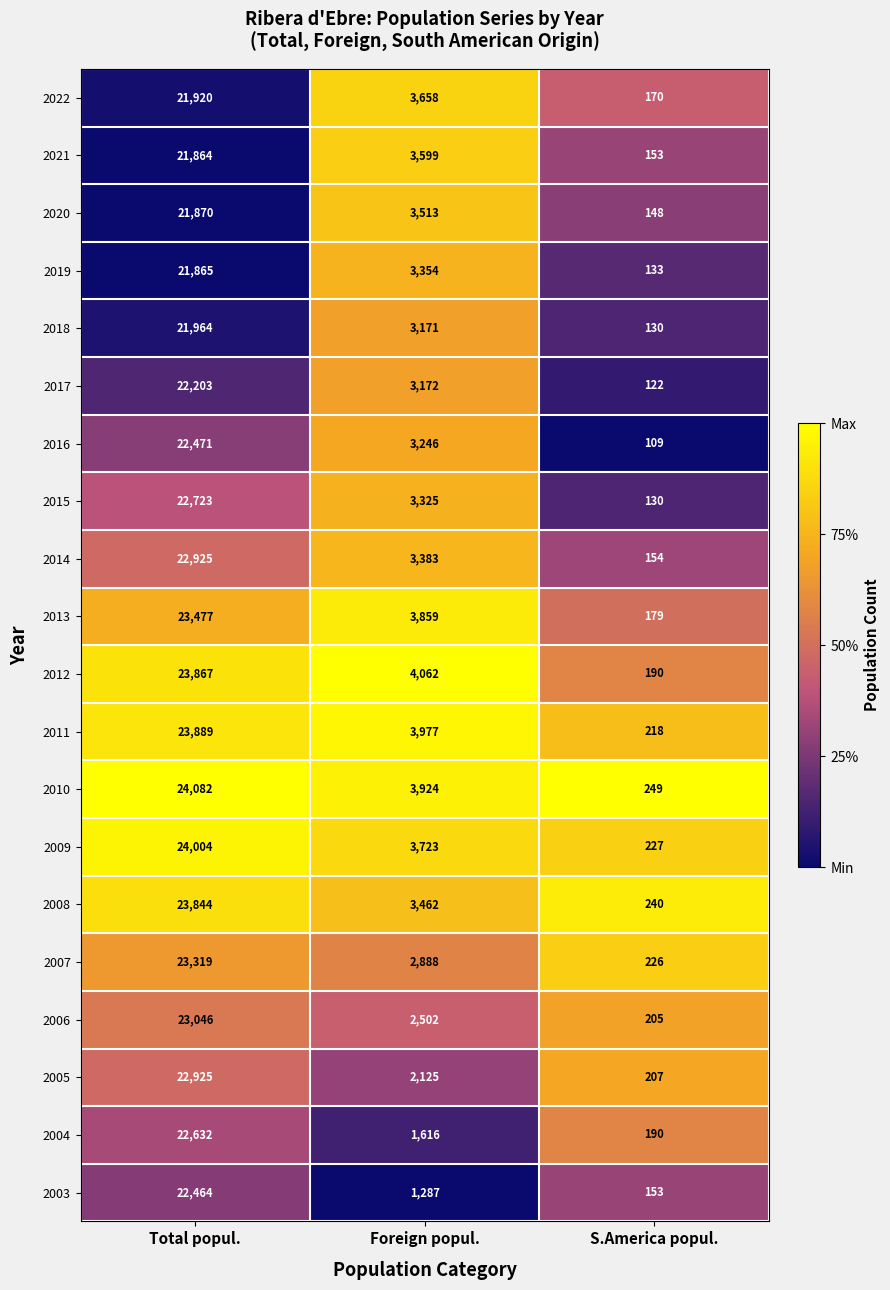

What is the sum of all 2008 values?

27546